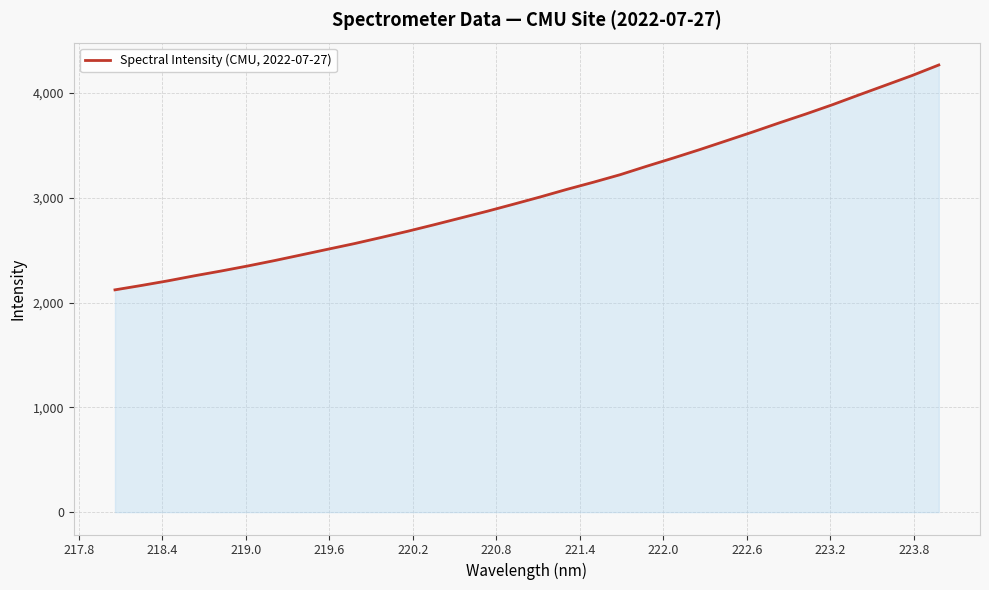

What is the difference between the maximum and minimum values?

2145.9